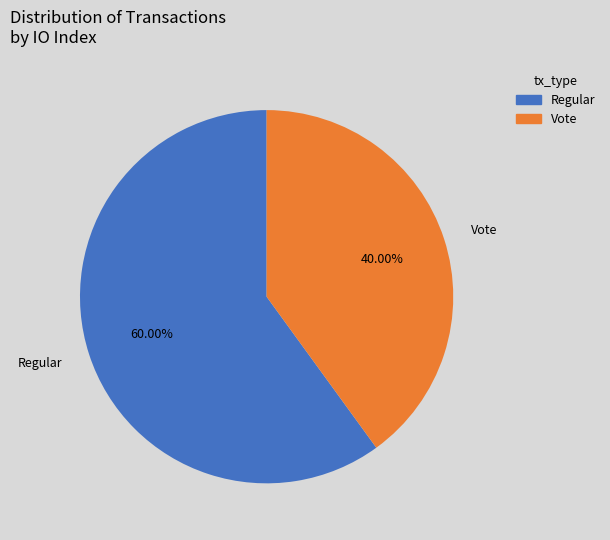

Count the number of slices in the pie.

2